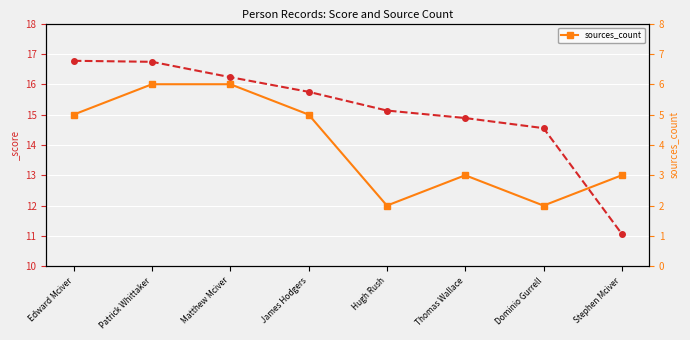

What is the label of the 7th point from the left?

Dominio Gurrell